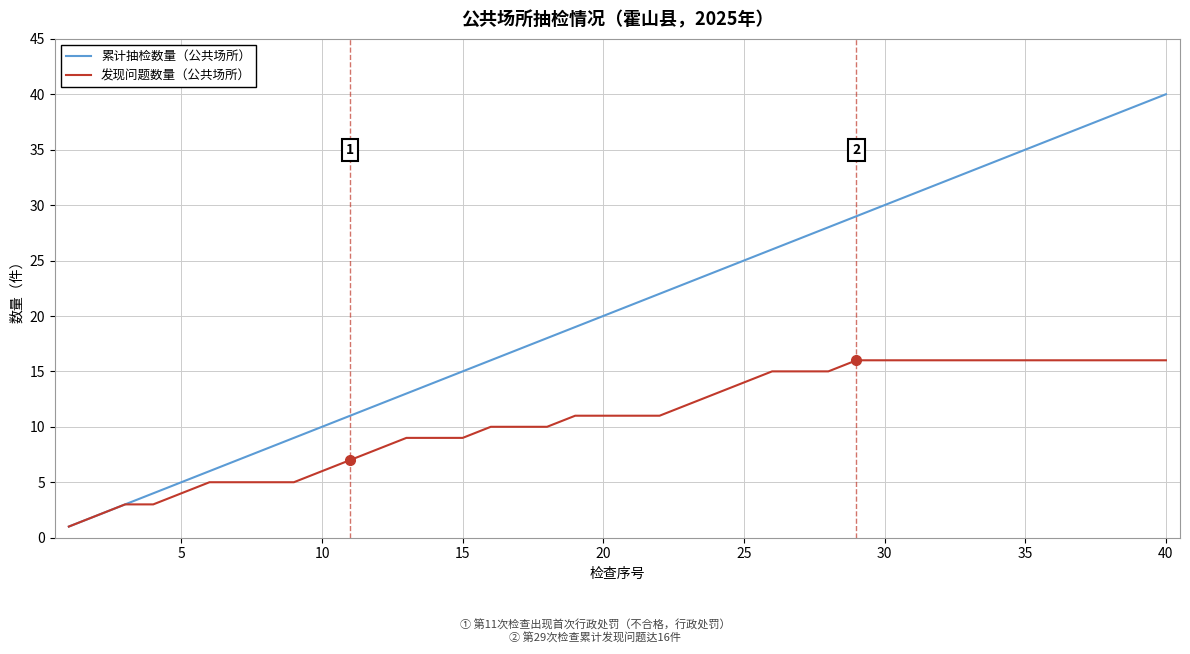

What is the greatest value displayed?

40